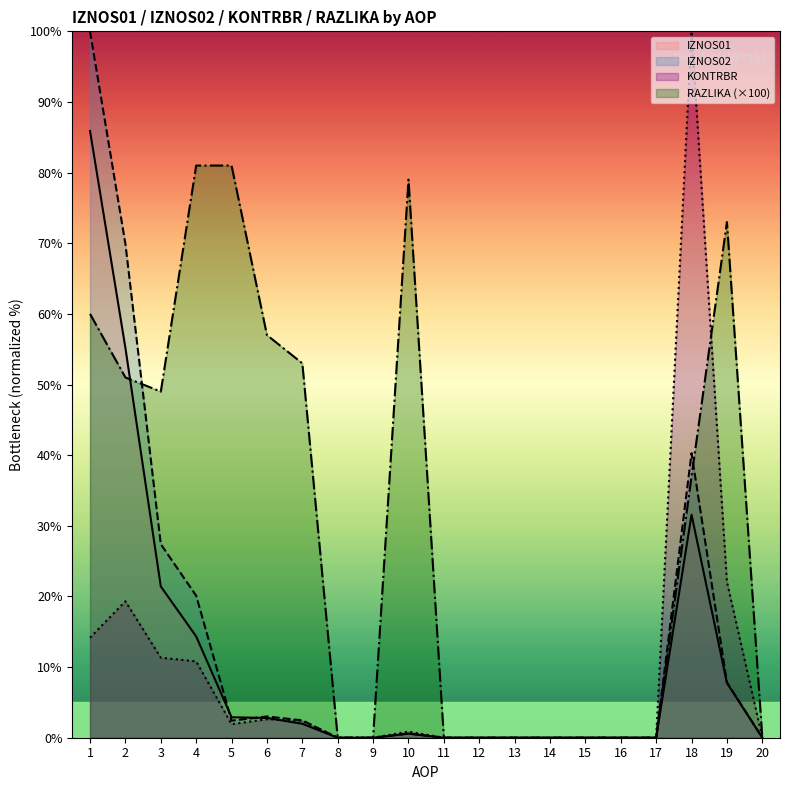

The value of IZNOS02 at 6 is 3.0. True or false?

True